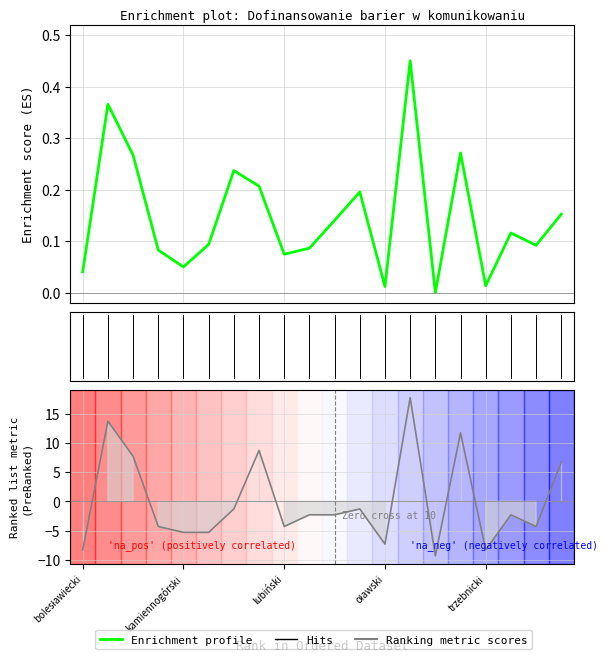

At which category is the sum across all series the highest?

strzeliński